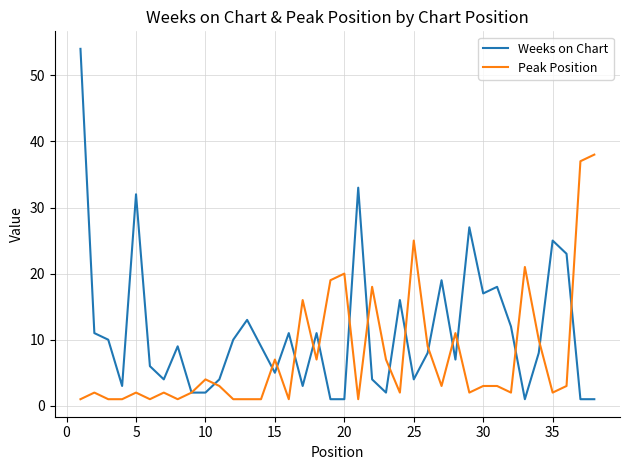

What is the maximum value shown in the chart?

54